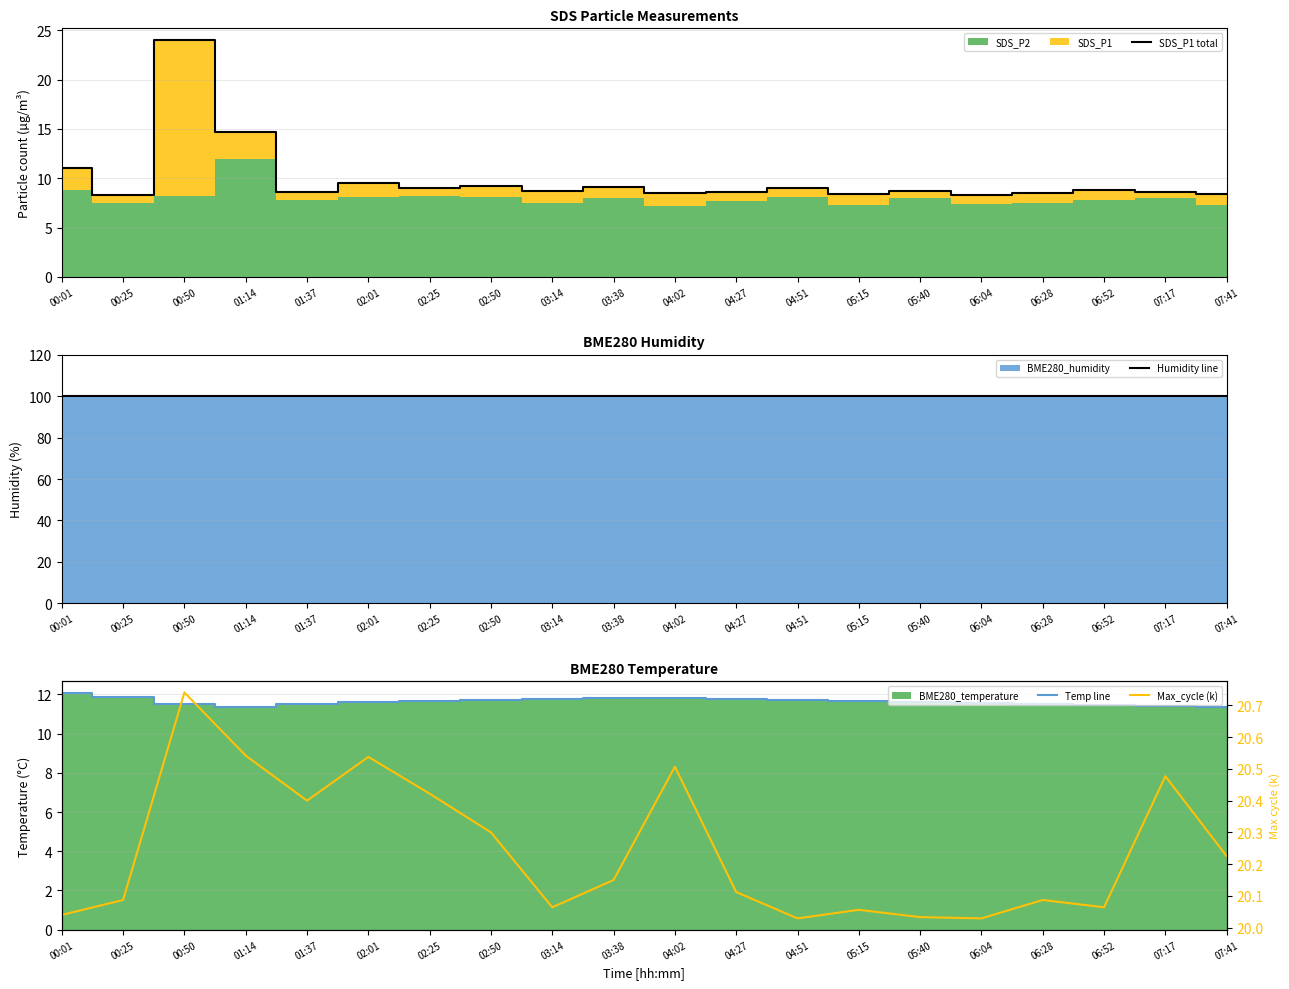

What position from the left is 06:52?

18